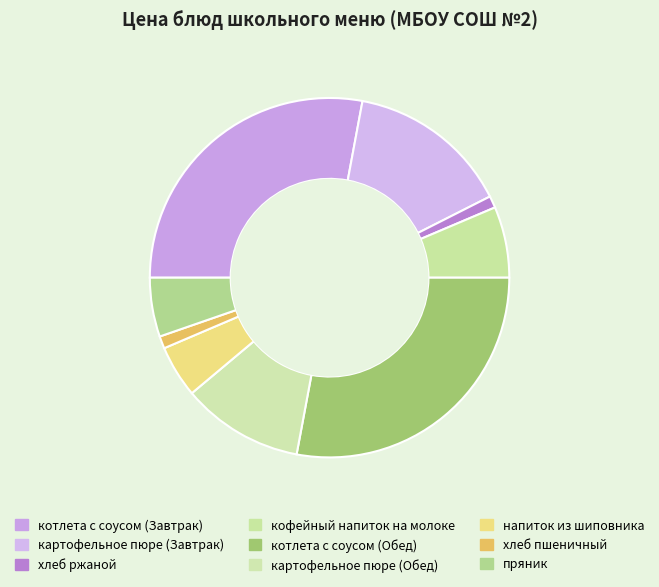

Does any single category account for the majority?

No